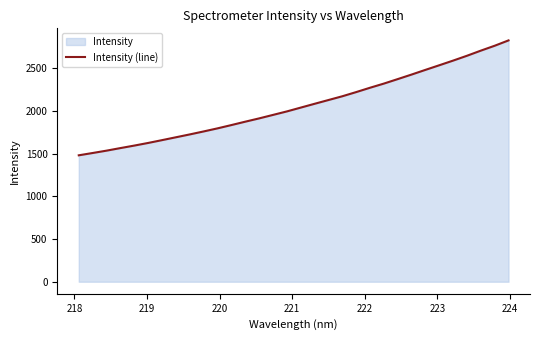

What is the sum of all values?

66098.6